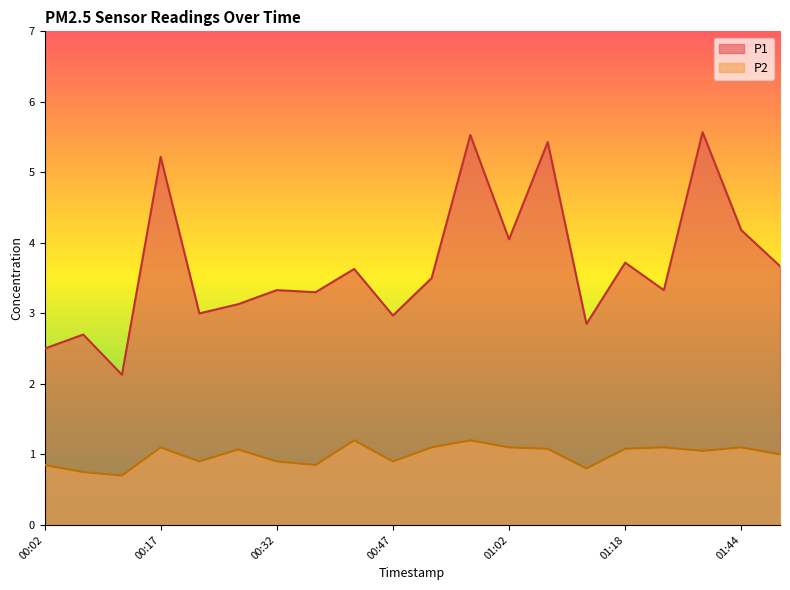

At which category is the sum across all series the highest?

00:57